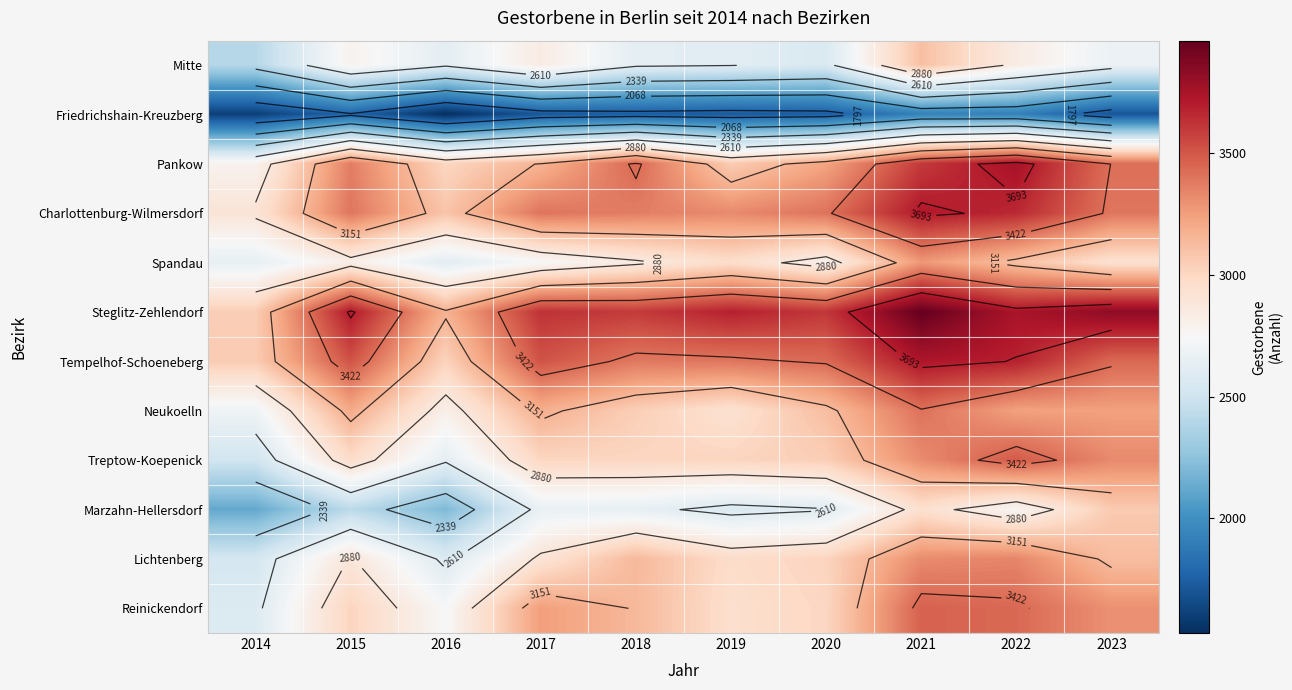

Which series changed the most between 2016 and 2020?

Steglitz-Zehlendorf